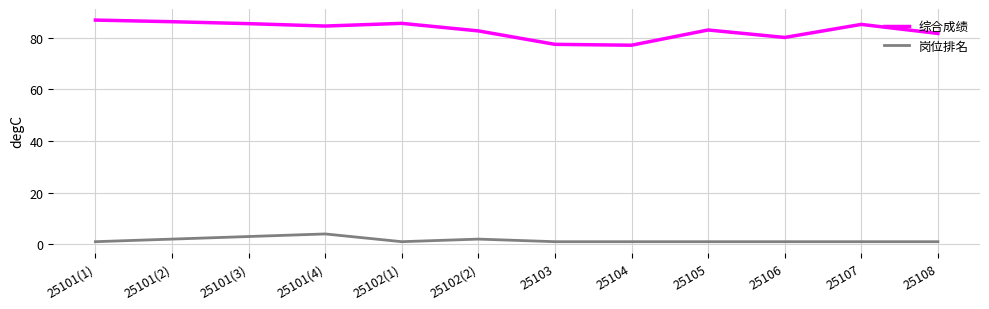

Which series changed the most between 25101(1) and 25102(2)?

综合成绩